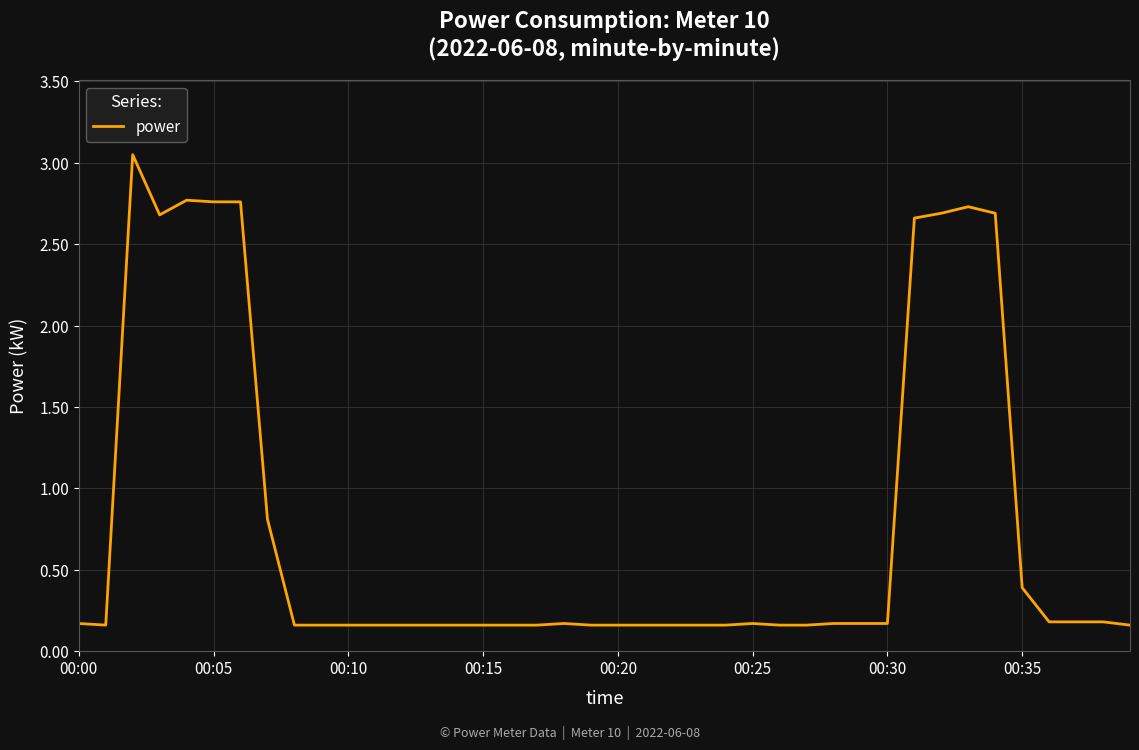

Reading right to left, transcribe all the data shown in this chart.

0.2	0.2	0.2	0.2	0.4	2.7	2.7	2.7	2.7	0.2	0.2	0.2	0.2	0.2	0.2	0.2	0.2	0.2	0.2	0.2	0.2	0.2	0.2	0.2	0.2	0.2	0.2	0.2	0.2	0.2	0.2	0.2	0.8	2.8	2.8	2.8	2.7	3.0	0.2	0.2